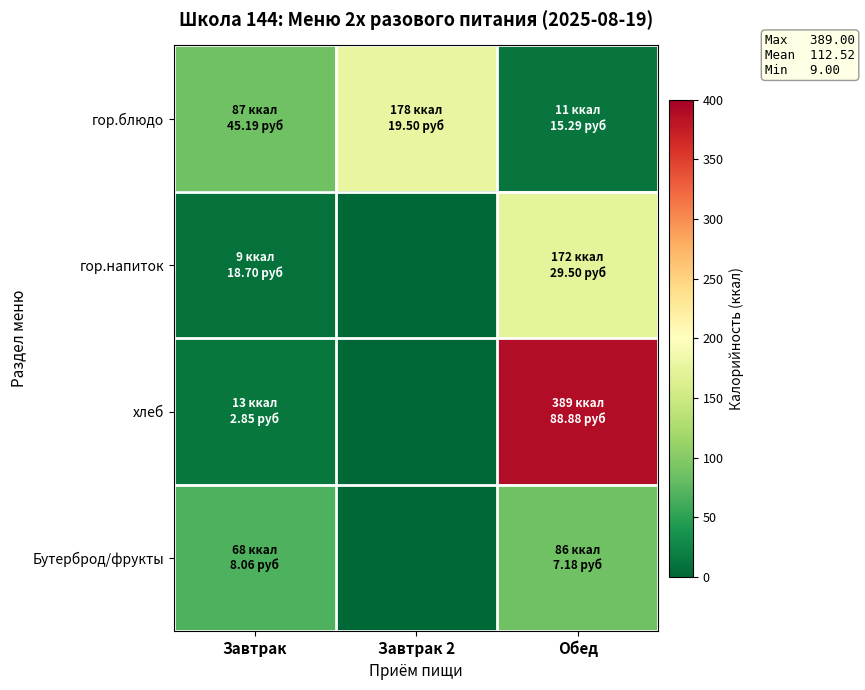

Which series has the largest total across all categories?

хлеб